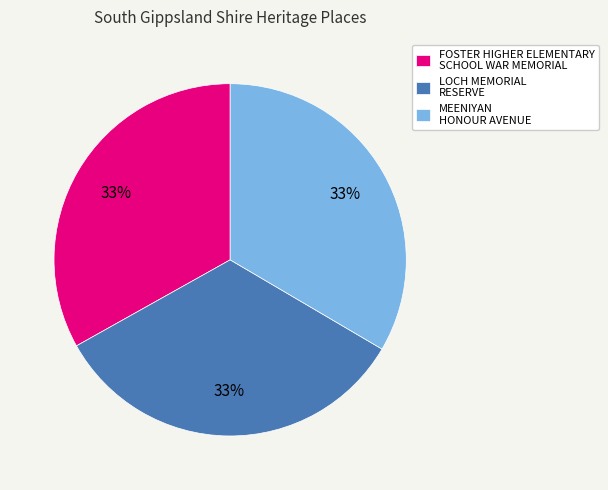

Approximately how many times larger is the value at FOSTER HIGHER ELEMENTARY SCHOOL WAR MEMORIAL compared to LOCH MEMORIAL RESERVE?

1.0